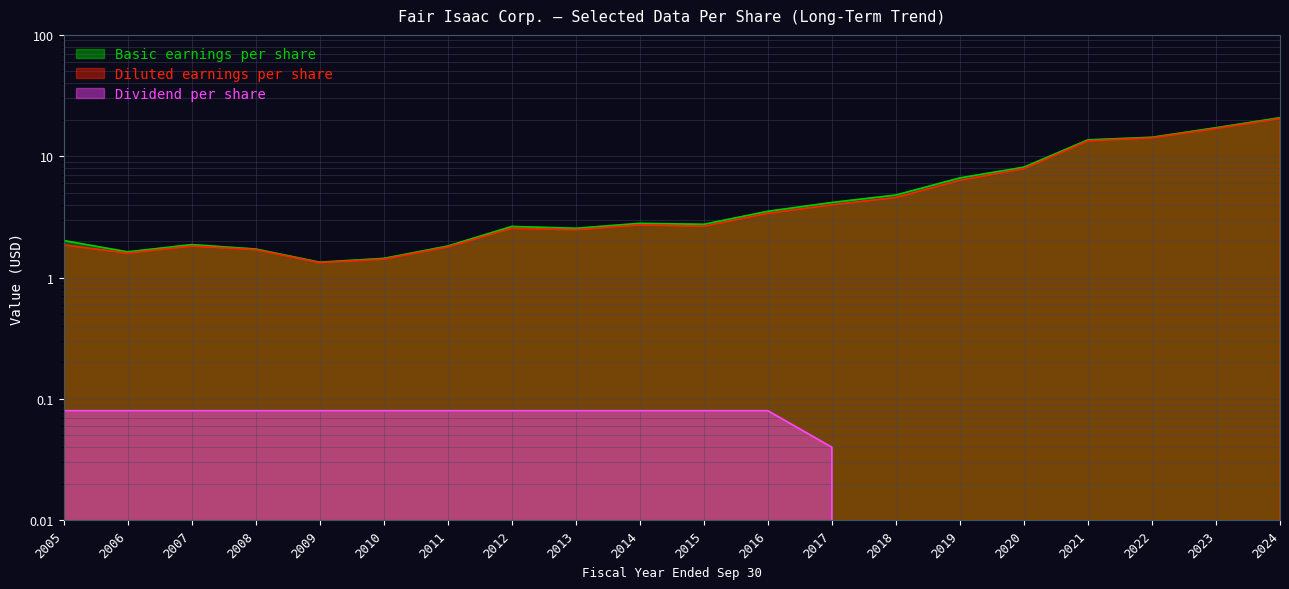

True or false: Basic earnings per share and Diluted earnings per share intersect in this chart.

False